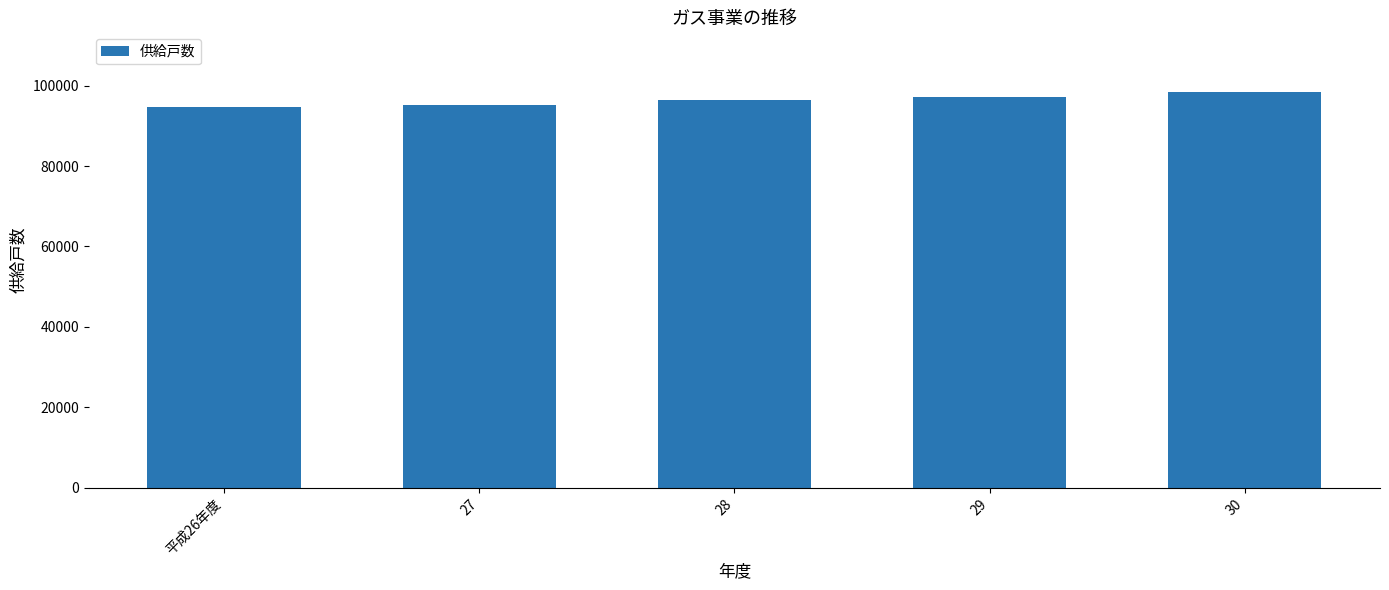

How many categories are shown in the chart?

5